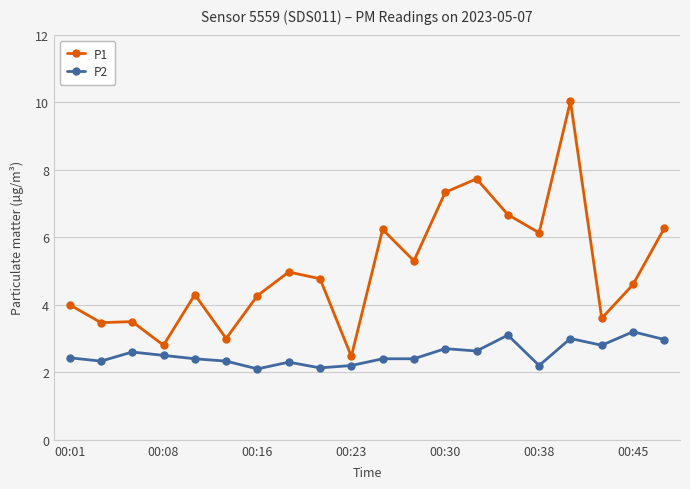

Rank the series by their maximum value, from lowest to highest.

P2, P1